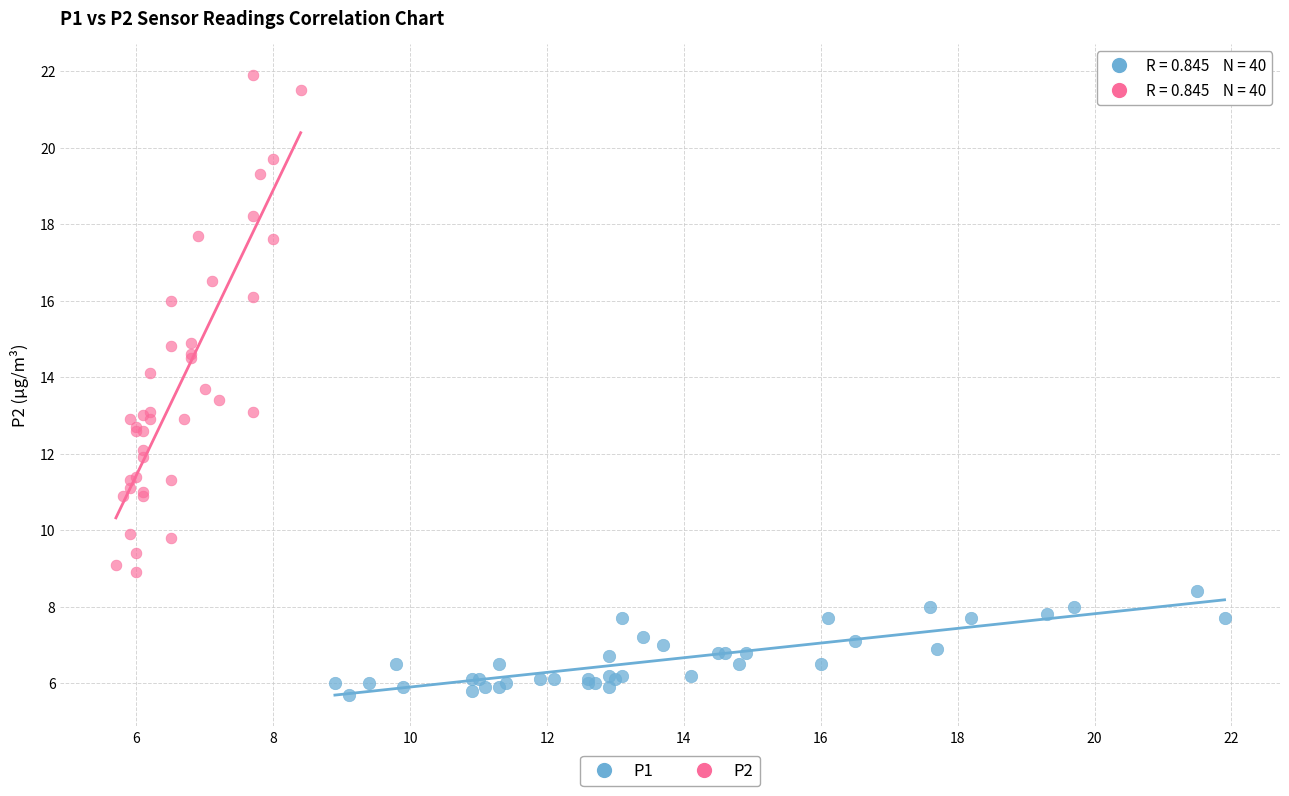

Which series reaches the minimum Y coordinate?

P1